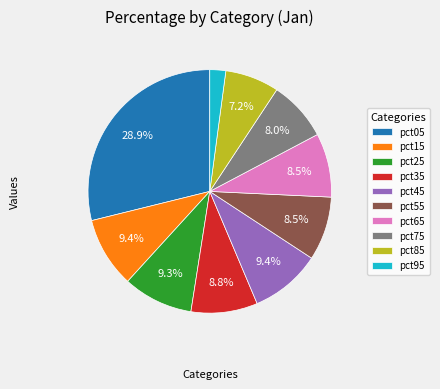

Is it true that pct85 is 1% of the pie?

False